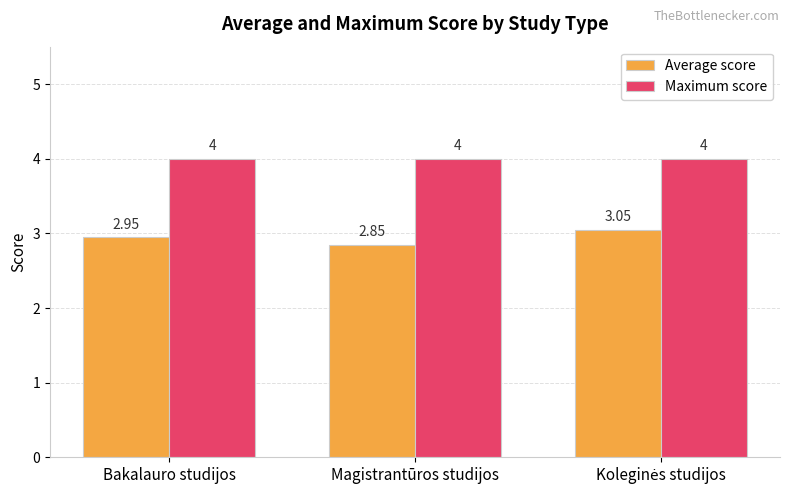

Rank the series by their maximum value, from lowest to highest.

Average score, Maximum score